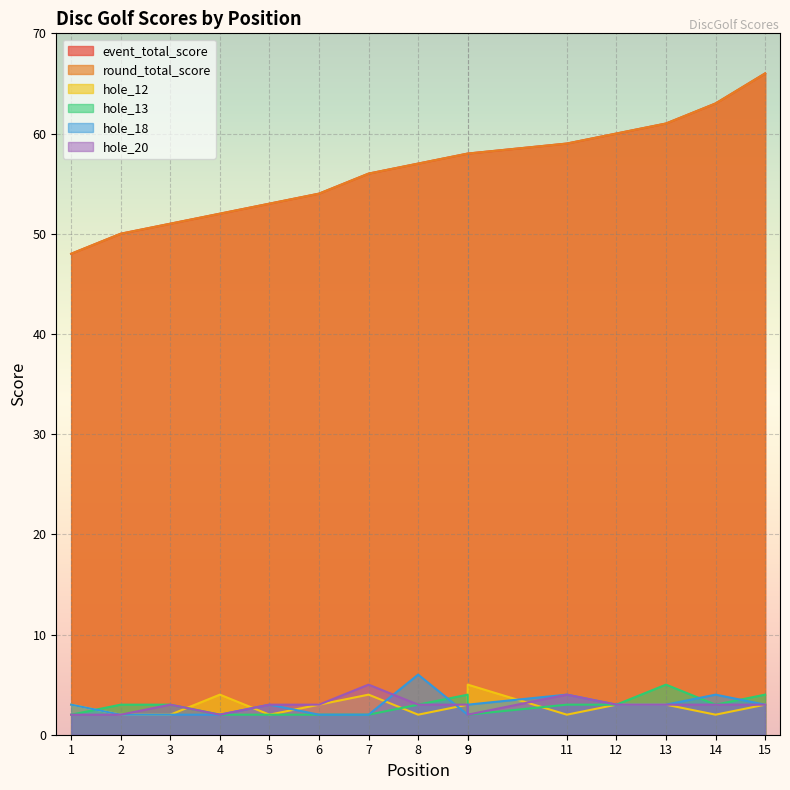

Between 5 and 6, which series saw the biggest shift?

event_total_score